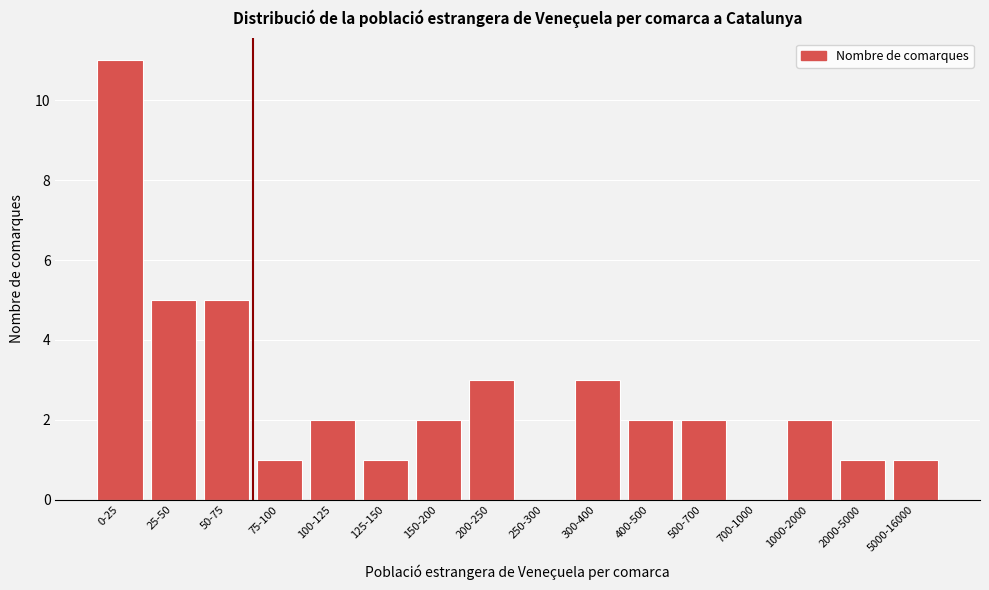

Reading left to right, list all the values displayed in this chart.

0-25=11	25-50=5	50-75=5	75-100=1	100-125=2	125-150=1	150-200=2	200-250=3	250-300=0	300-400=3	400-500=2	500-700=2	700-1000=0	1000-2000=2	2000-5000=1	5000-16000=1